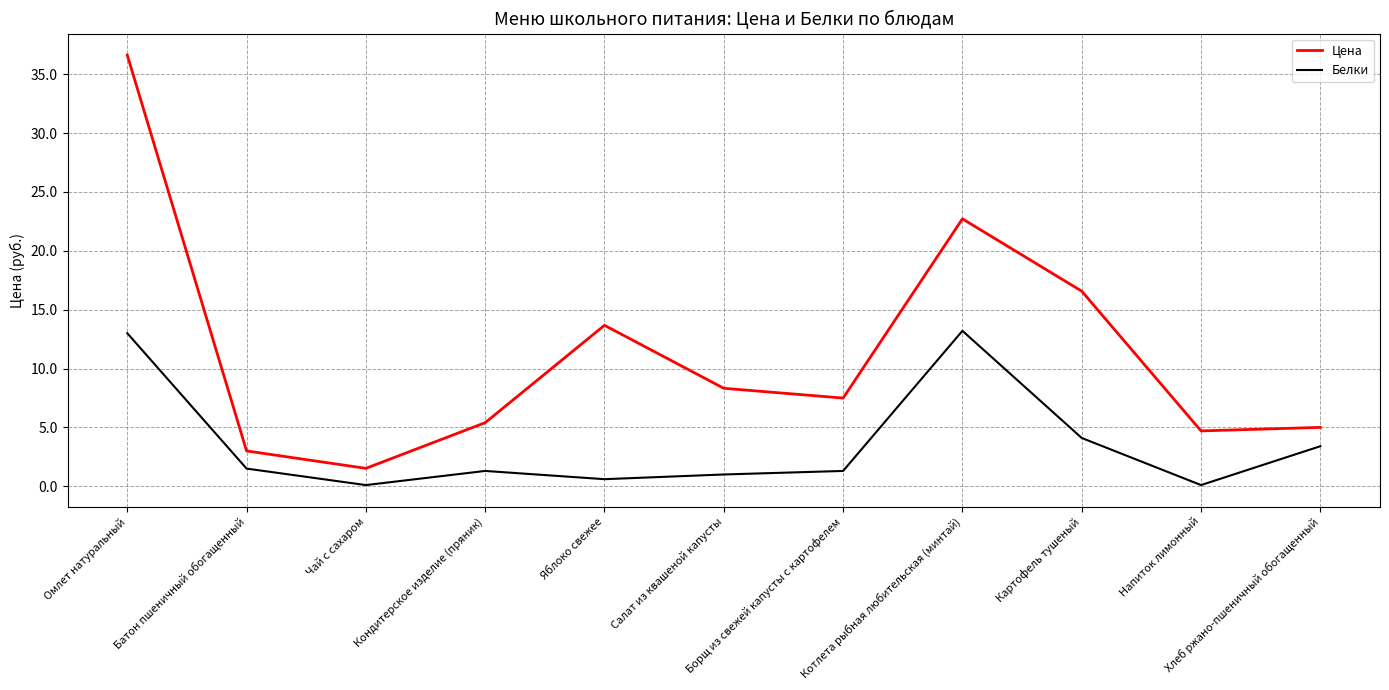

What is the minimum value shown in the chart?

0.1